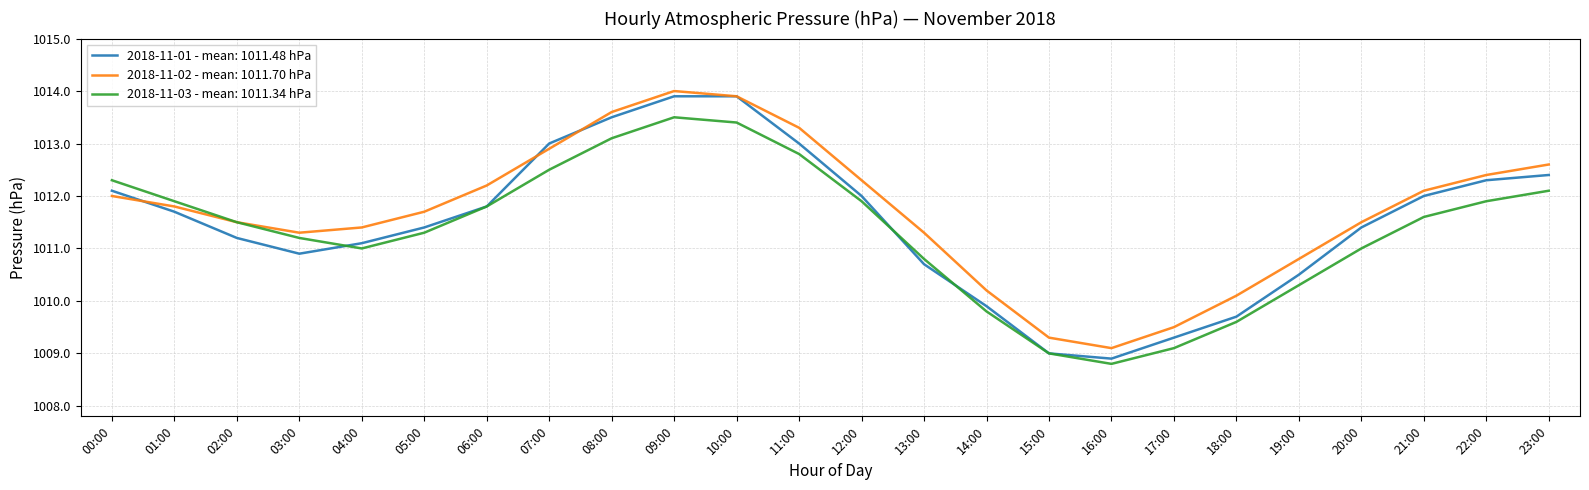

The value of 2018-11-01 - mean: 1011.48 hPa at 09:00 is 1013.9. True or false?

True